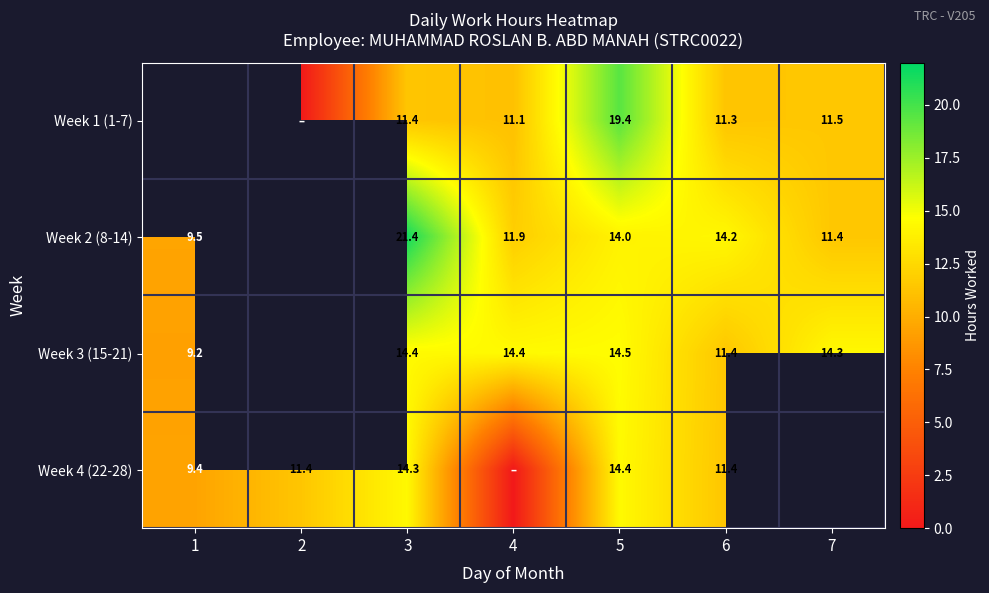

The Week 4 (22-28) series shows 3.0 at 6. True or false?

False